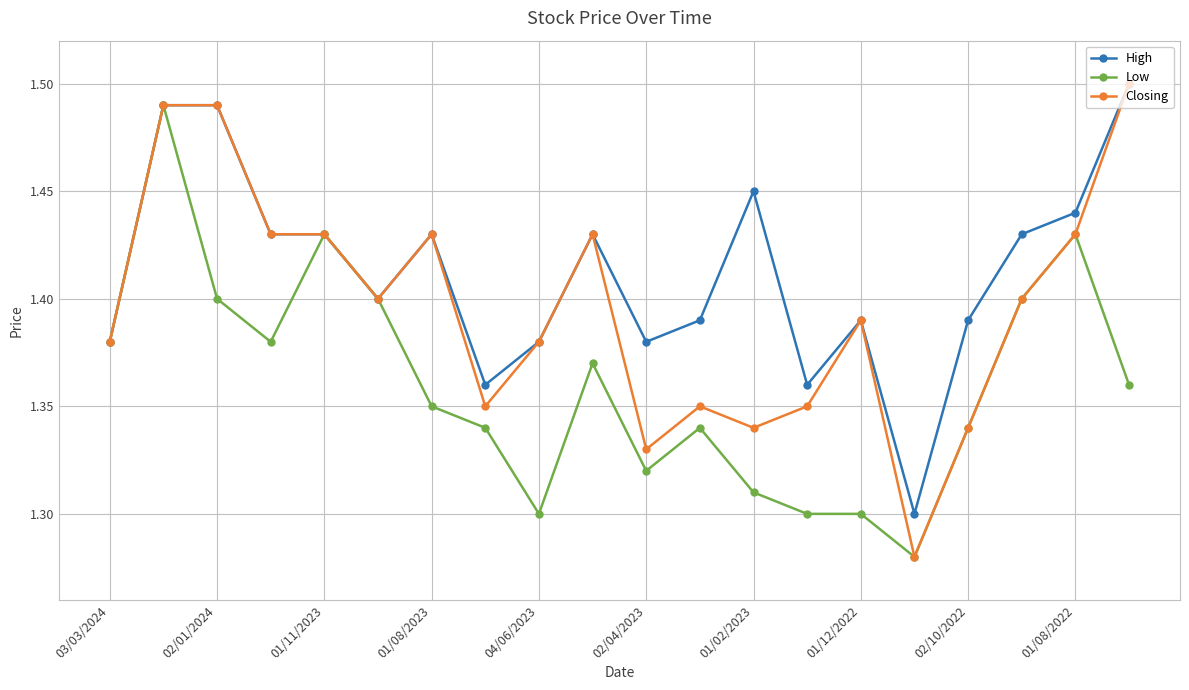

Which series has the largest total across all categories?

High